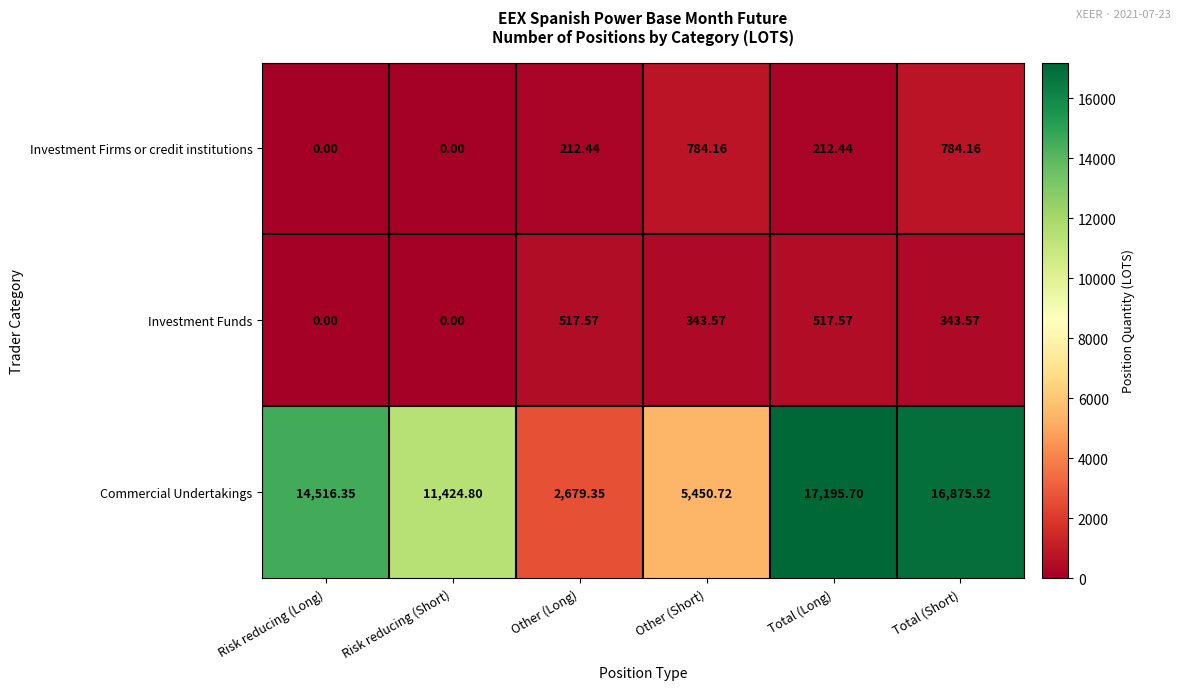

Which series has the widest spread of values?

Commercial Undertakings